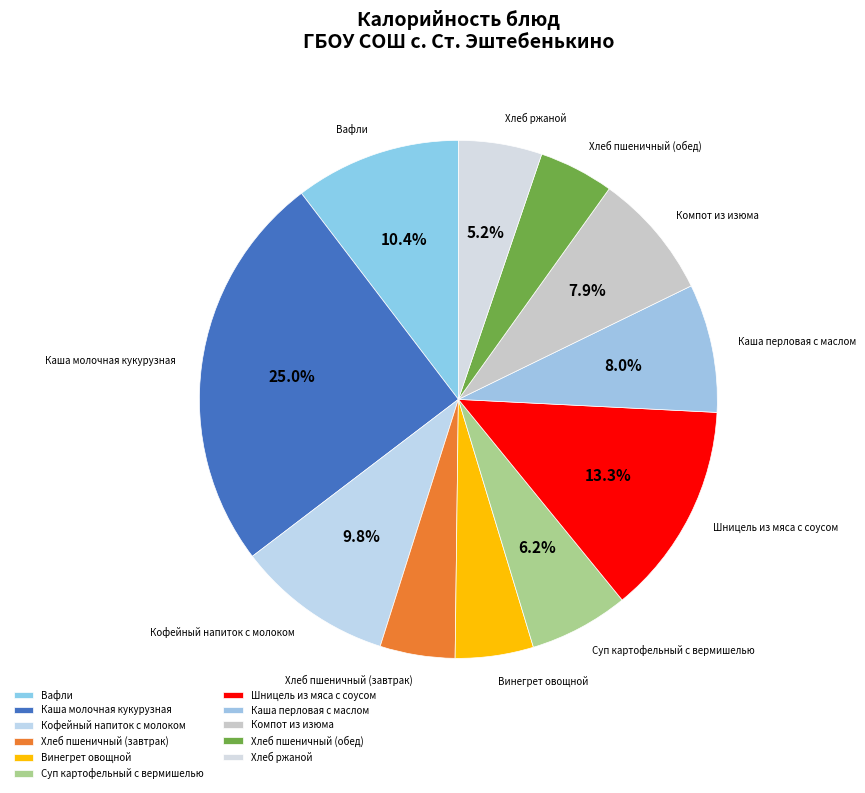

Does any single category account for the majority?

No